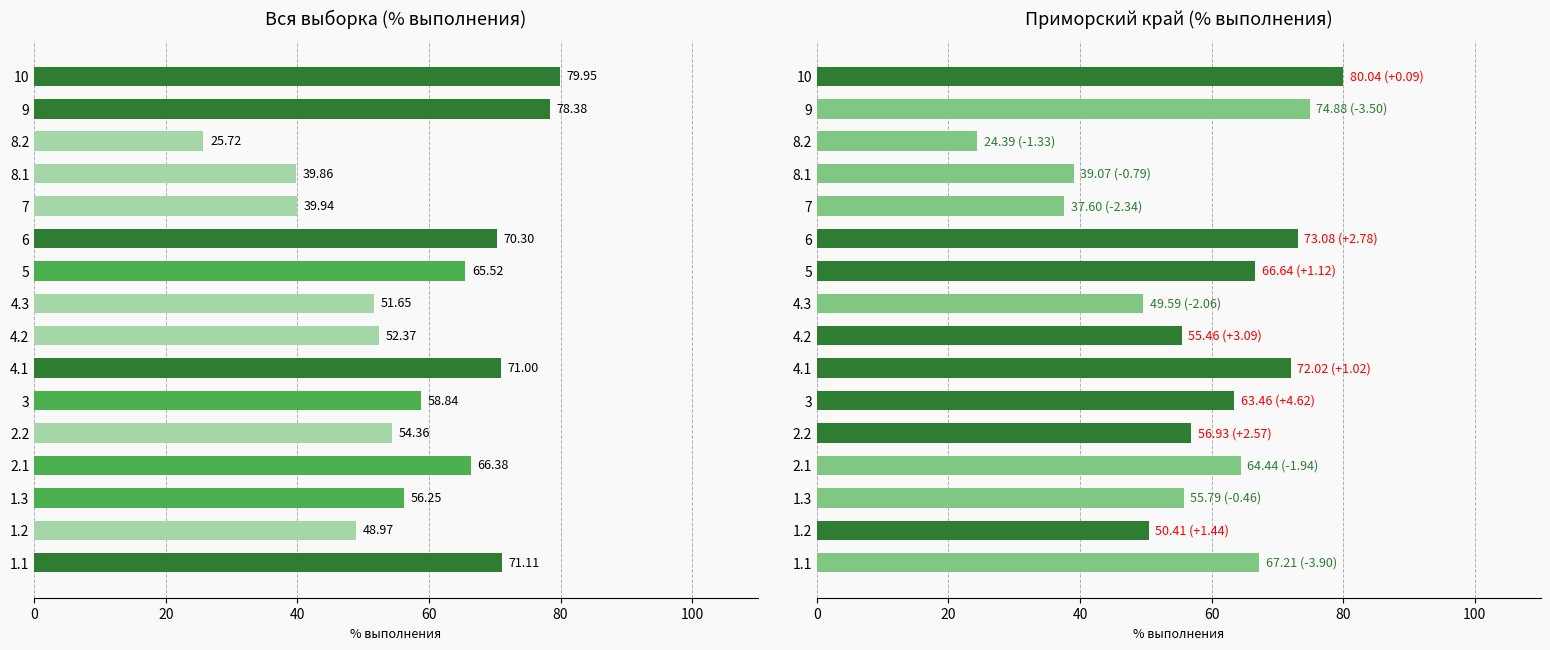

List the series in order of their overall mean, highest first.

Приморский край, Вся выборка